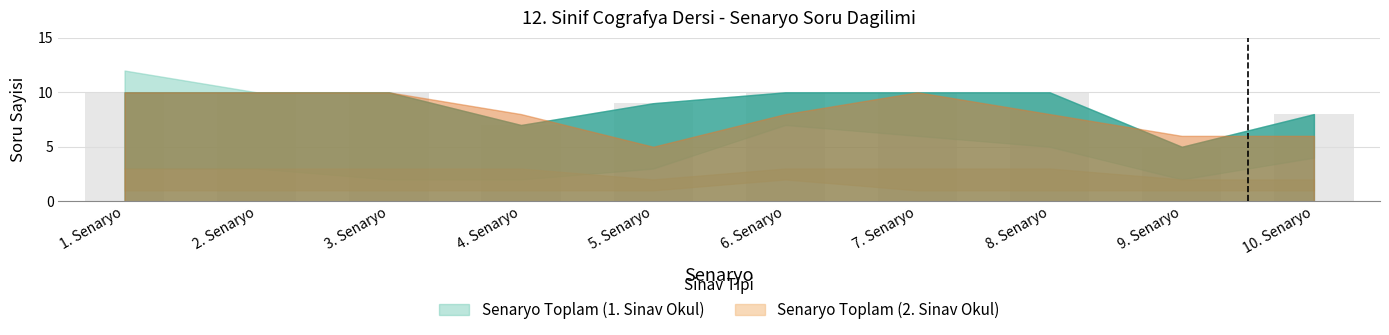

Is it true that the value at 7. Senaryo is 10?

True